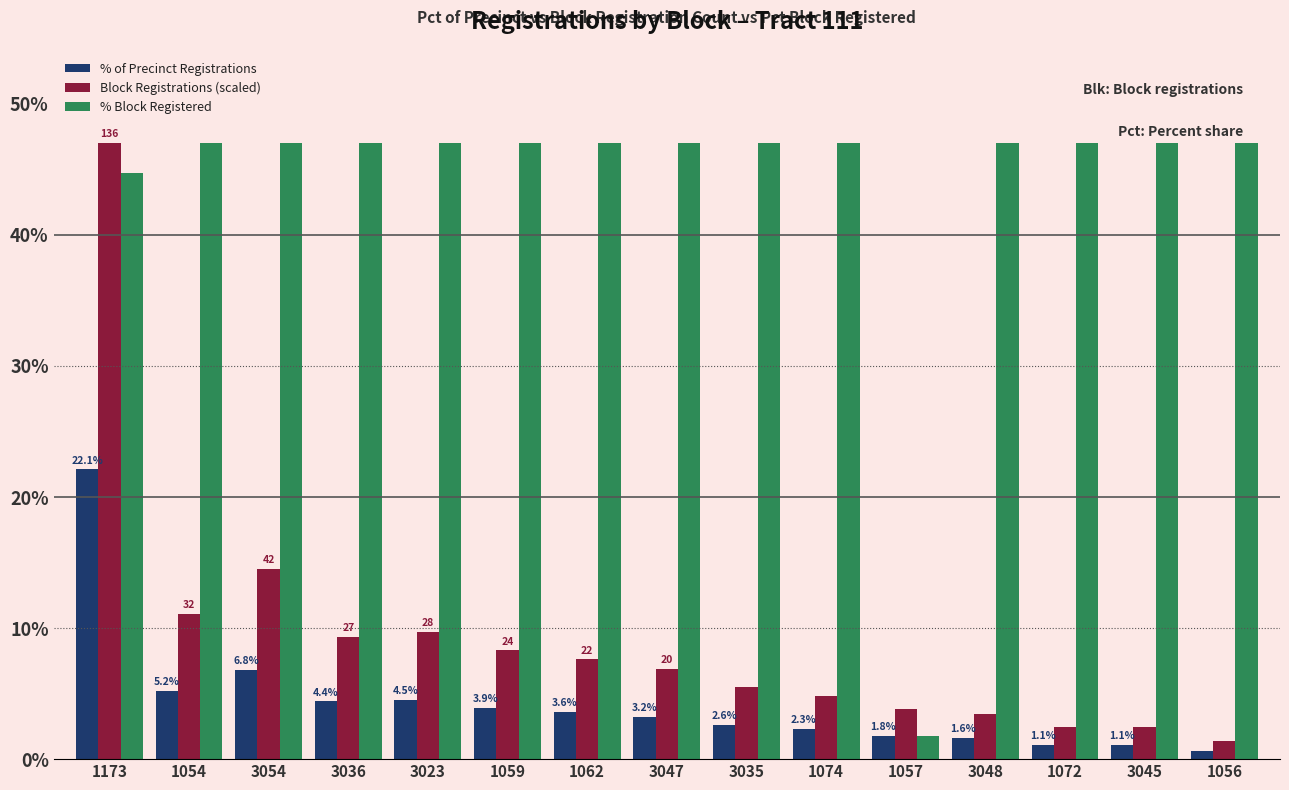

What is the maximum value for % of Precinct Registrations?

22.1